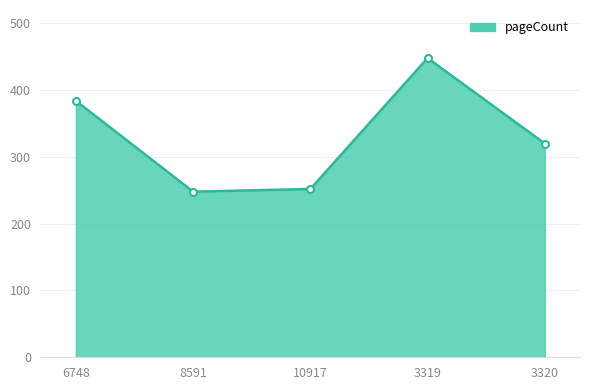

What is the difference between the maximum and minimum values?

200